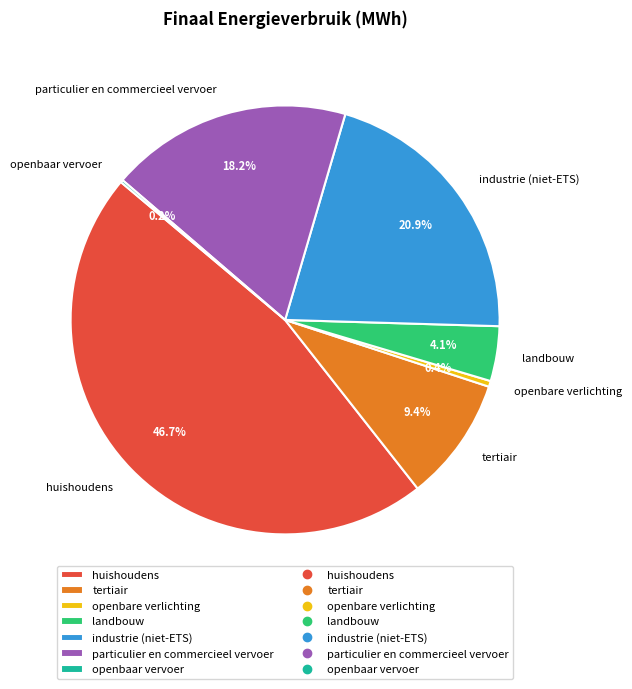

Is tertiair the majority of the pie?

No